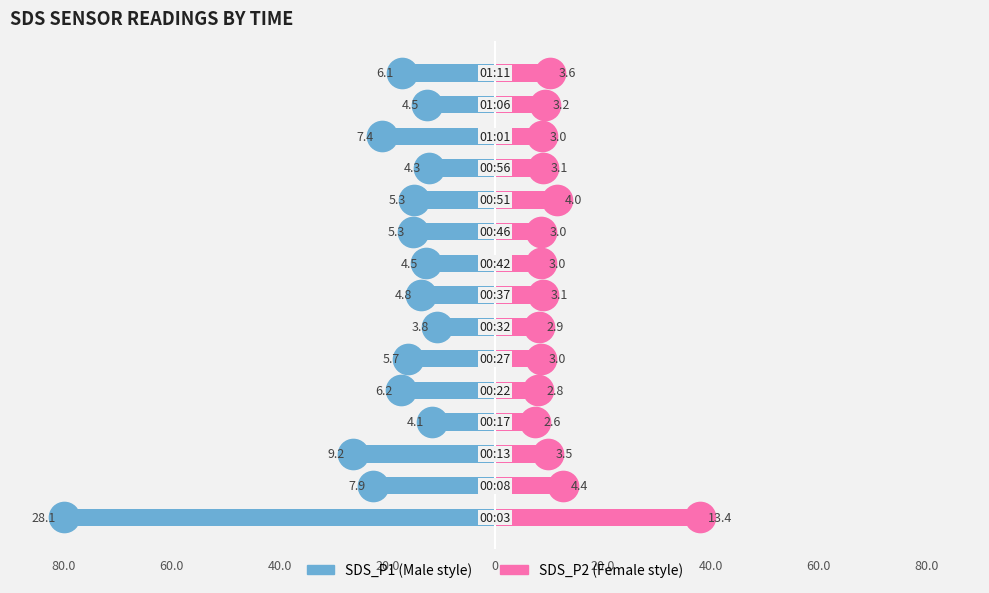

What are all the series names shown in the legend?

SDS_P1, SDS_P2